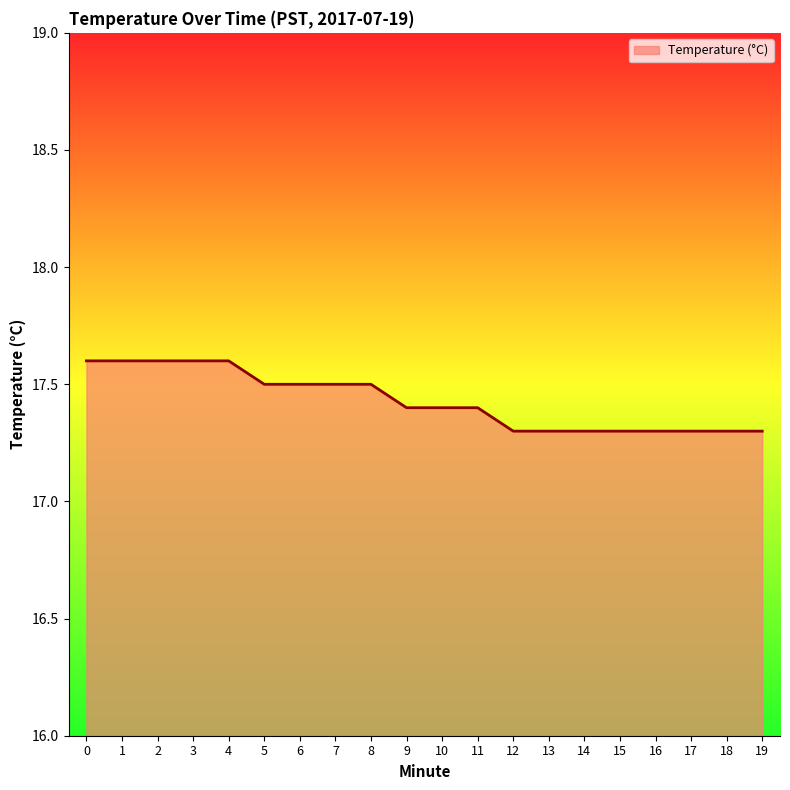

What is the maximum value shown in the chart?

17.6